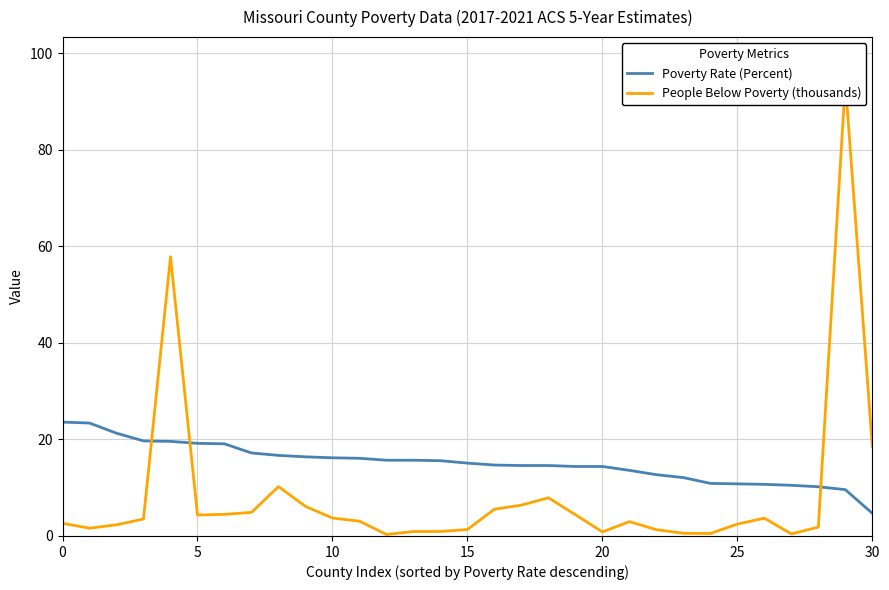

Is it true that Poverty Rate (Percent) equals 15.1 at 15?

True